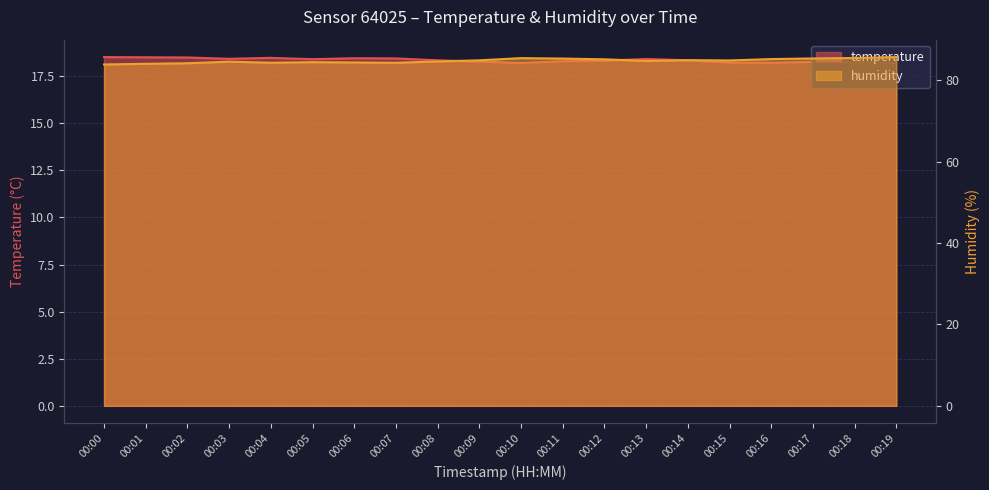

Is the value of humidity at 00:19 greater than the value of temperature at 00:02?

Yes